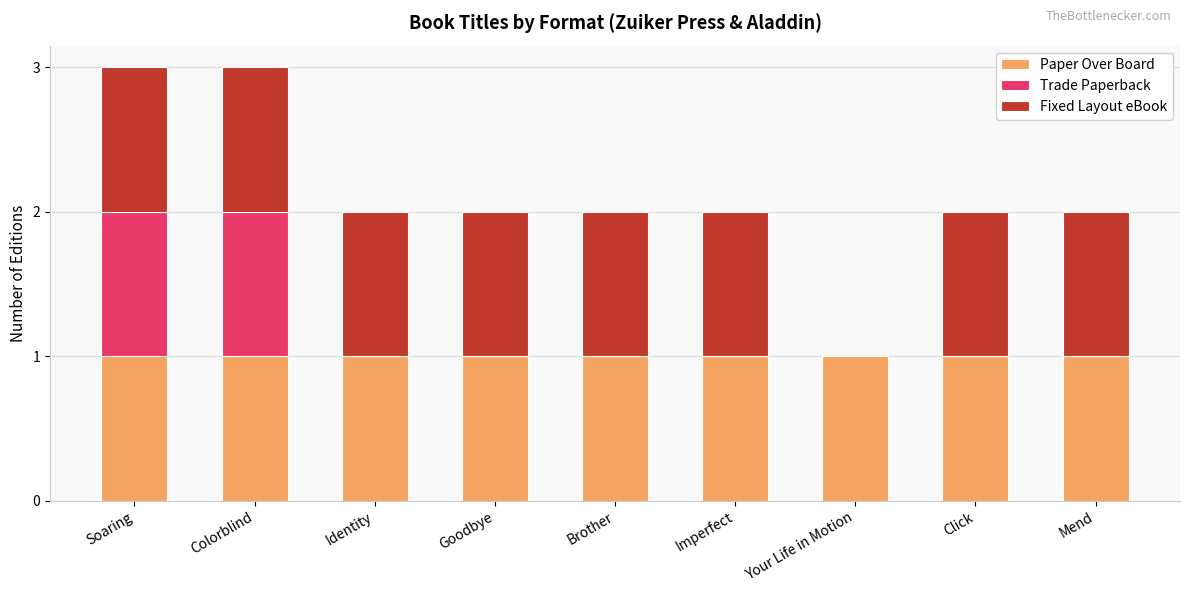

What is the sum of all Paper Over Board values?

9